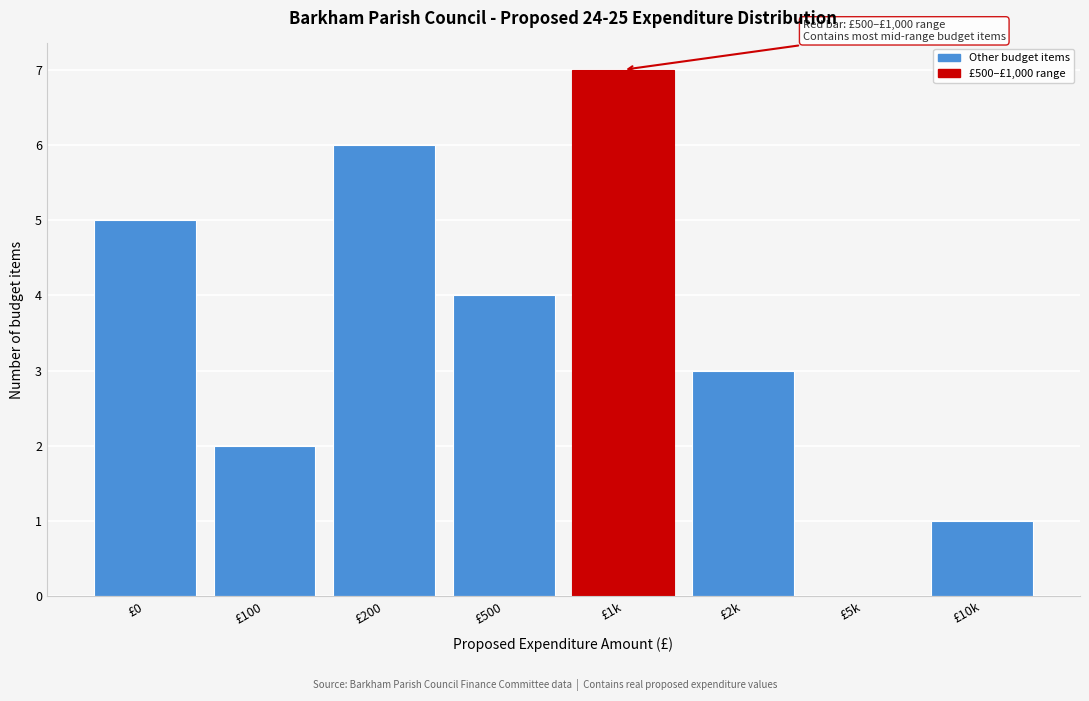

Reading right to left, what are all the values shown in this chart?

£10k=1	£5k=0	£2k=3	£1k=7	£500=4	£200=6	£100=2	£0=5